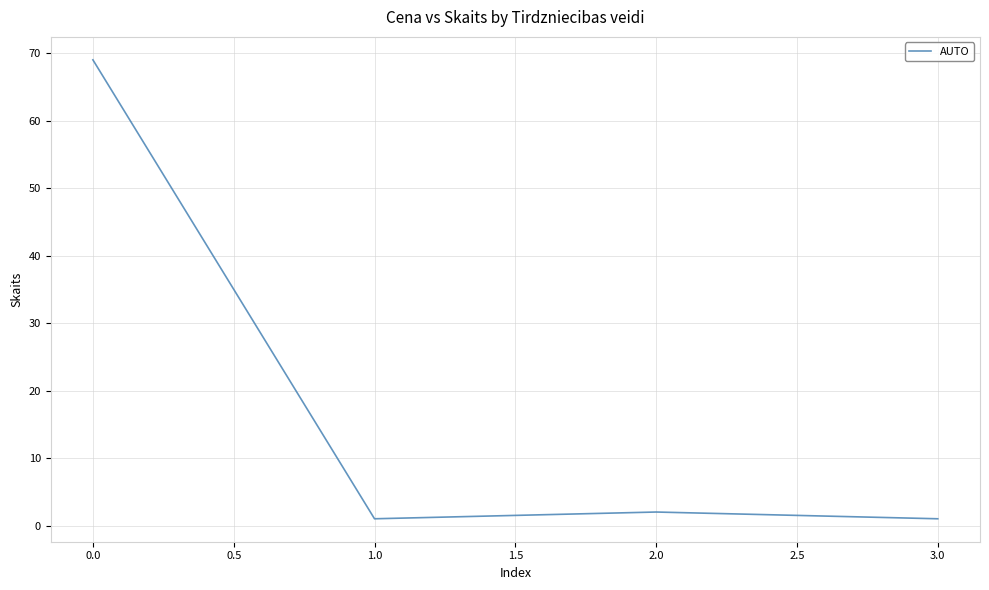

Where is the data nearest to the value 35?

2.0